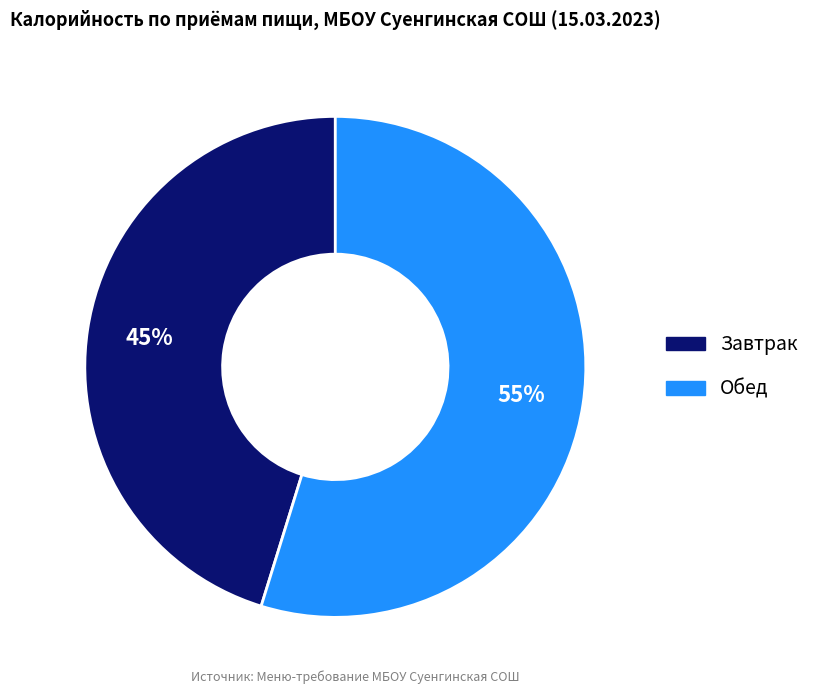

Which category has the biggest portion of the pie?

Обед